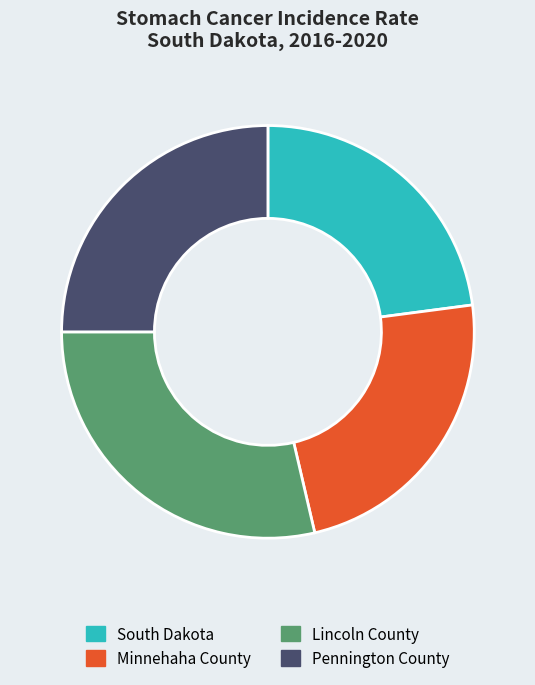

Which slice is the largest?

Lincoln County